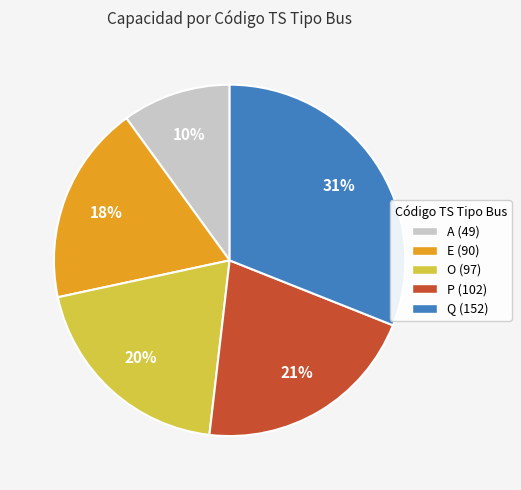

Is there any slice that represents more than half of the pie?

No